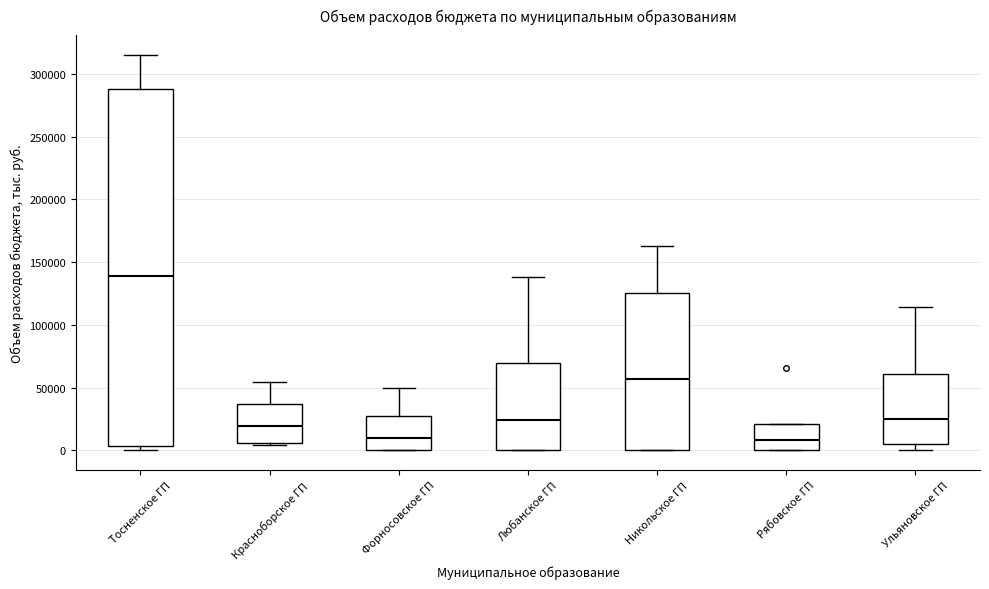

Where does the median line of the box for Любанское ГП sit on the y-axis? The values are not printed on the chart, so give them approximately, as read against the axis.

25000